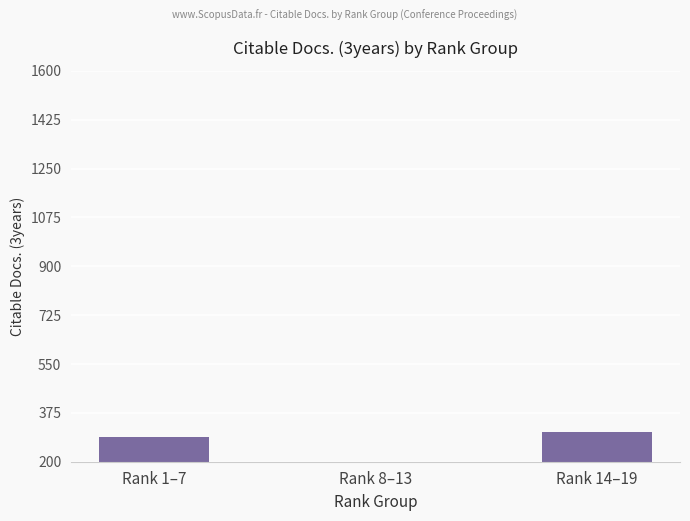

What is the value of the 3rd bar from the left?

306